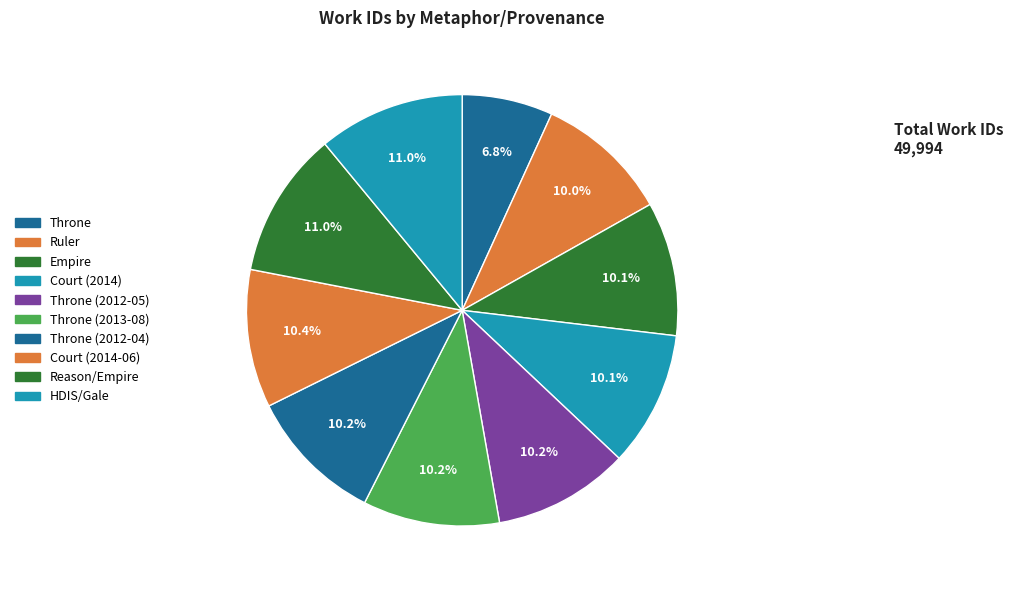

Count the number of slices in the pie.

10